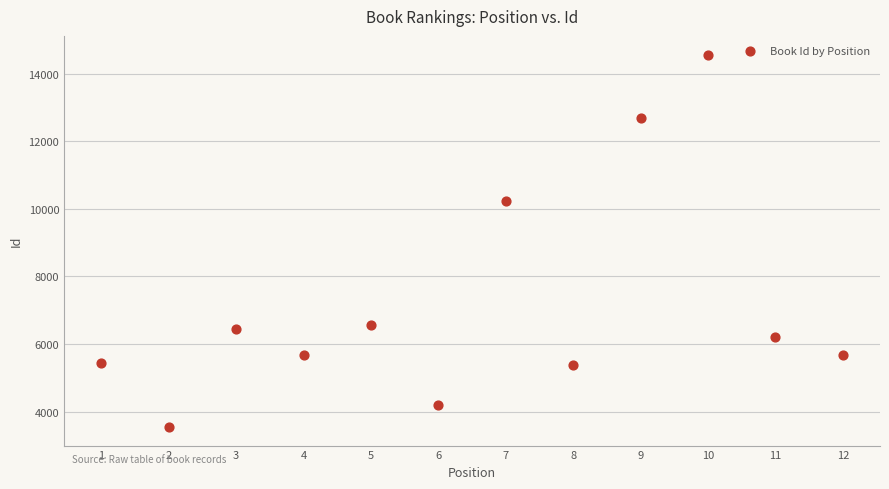

What Y value in the scatter plot is closest to 9056?

10240